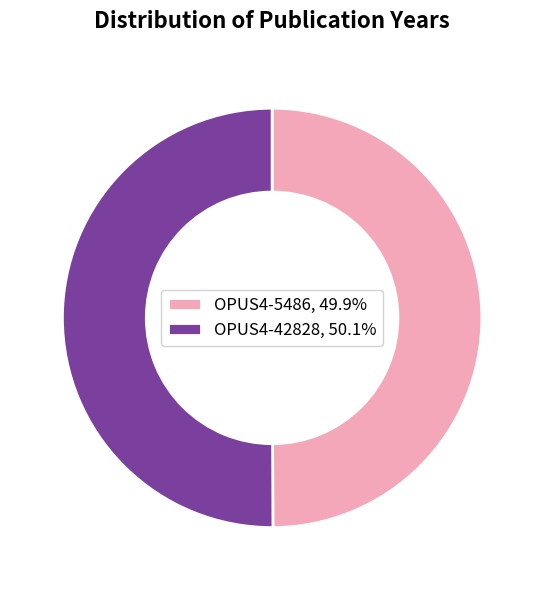

Do OPUS4-42828, 50.1% and OPUS4-5486, 49.9% together represent more than half of the pie?

Yes